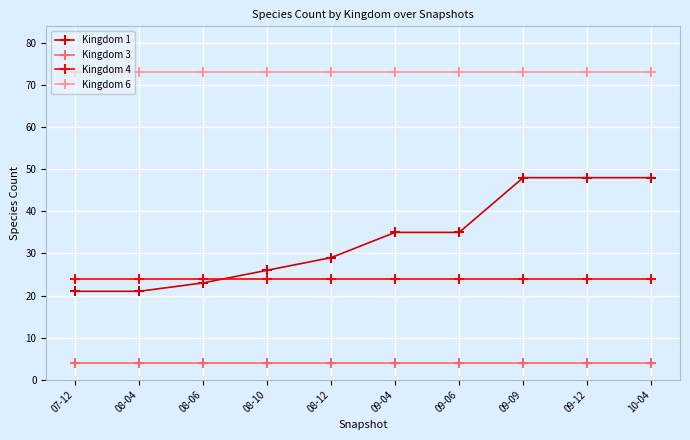

What is the label of the 6th point from the right?

08-12